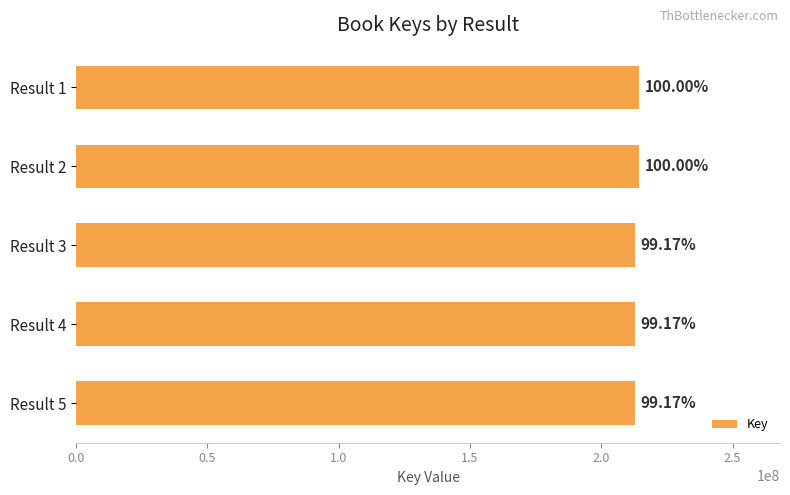

Does the chart contain any negative values?

No